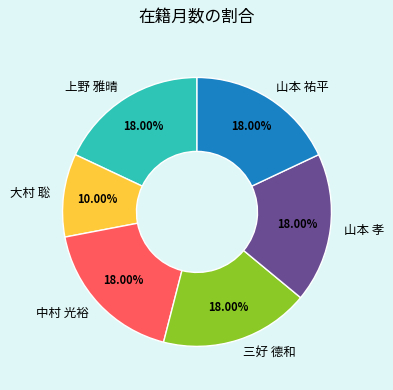

Is there a majority slice in this chart?

No